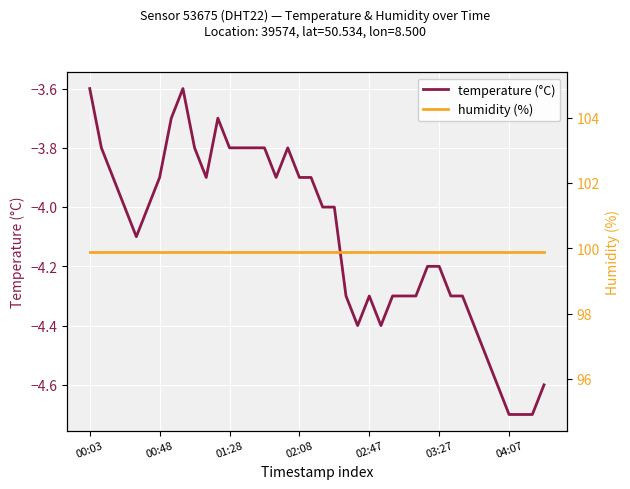

Between 36 and 34, which is larger?

34